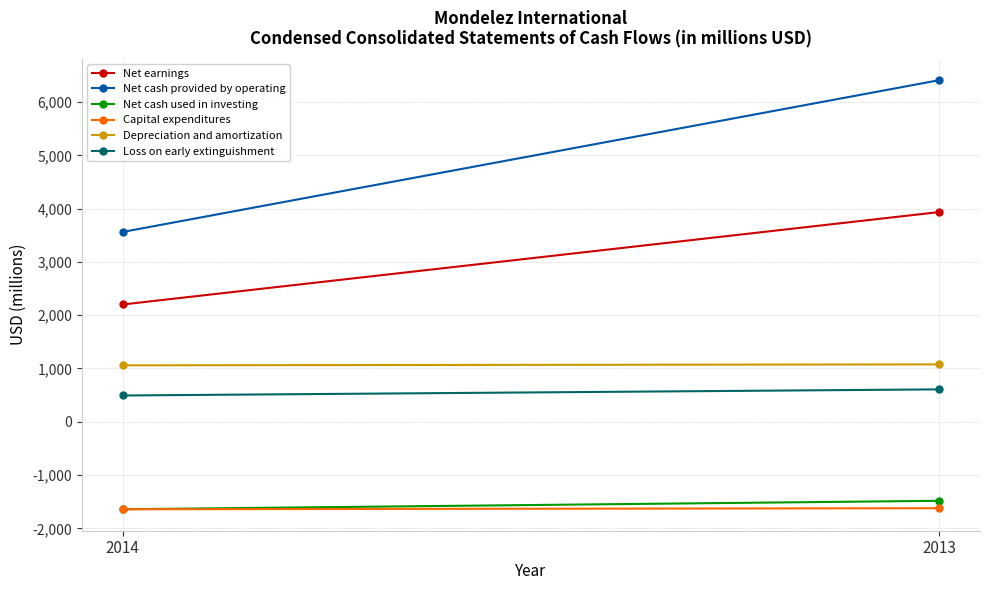

Which category has the highest value across all series?

2013